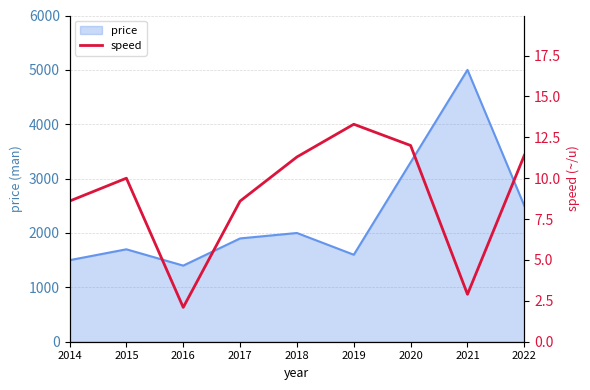

Between 2016 and 2021, which is larger?

2021